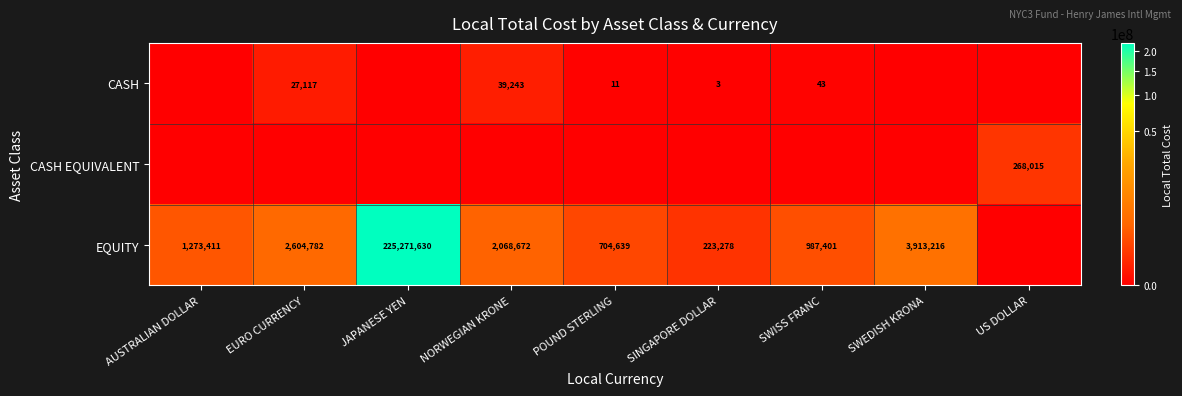

What is the maximum value shown in the chart?

225271630.0